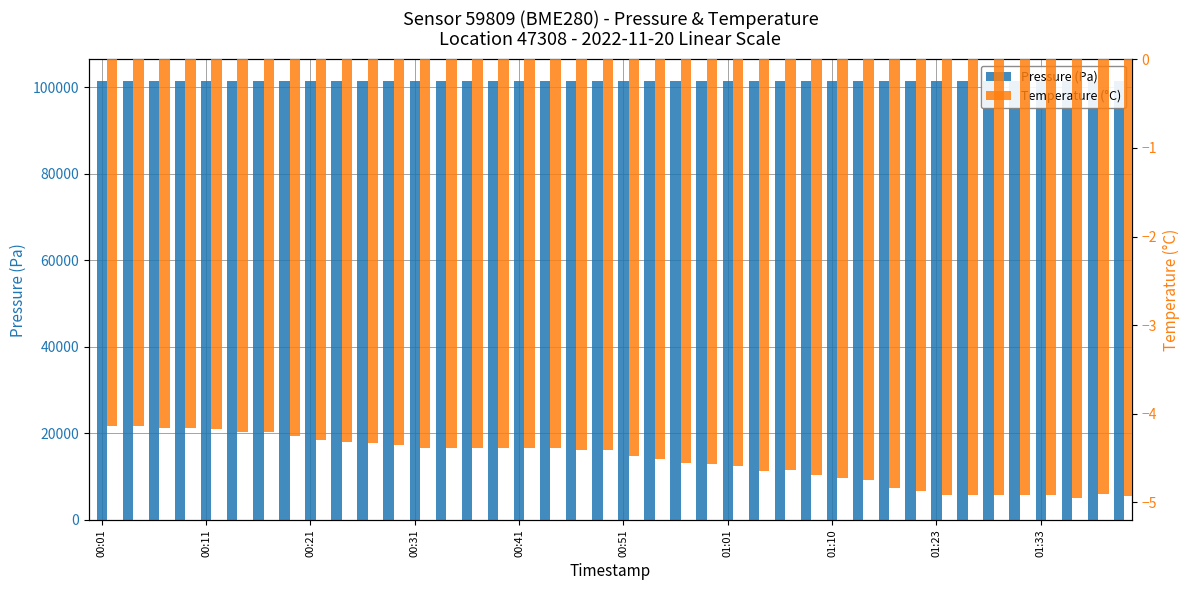

What is the difference between the second highest and second lowest values in the Temperature (°C) series?

0.8